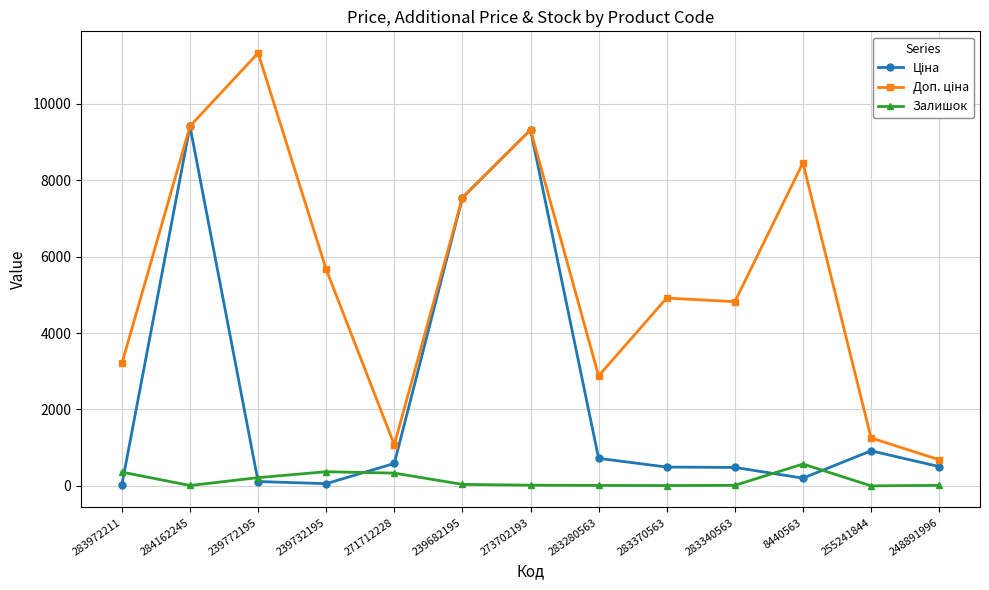

How many data points does each series have?

13